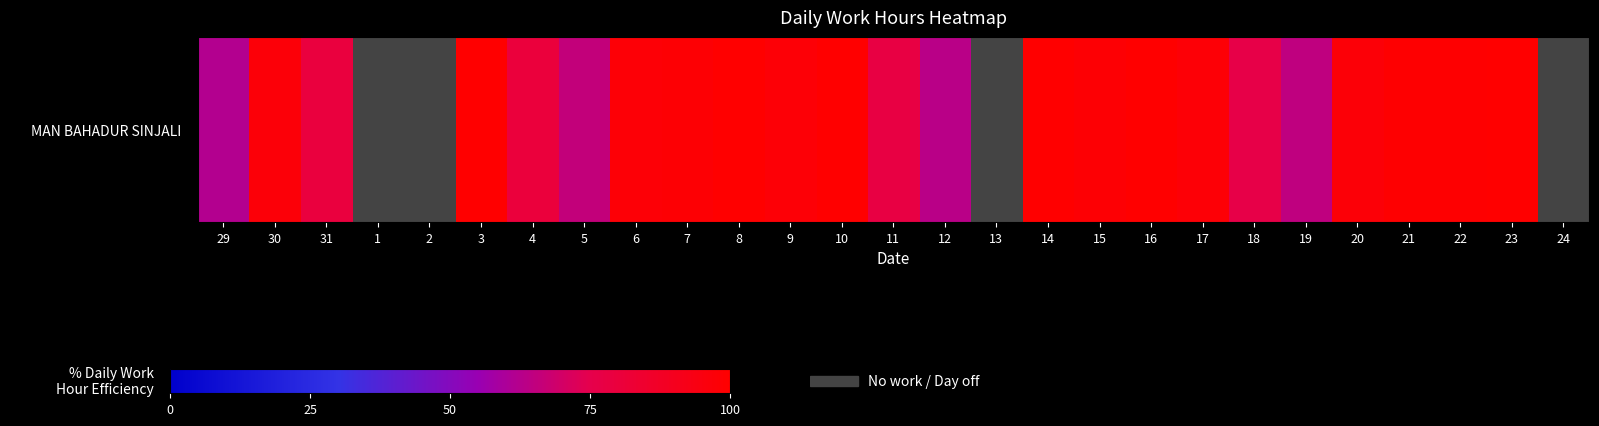

How many distinct data groups are displayed?

1